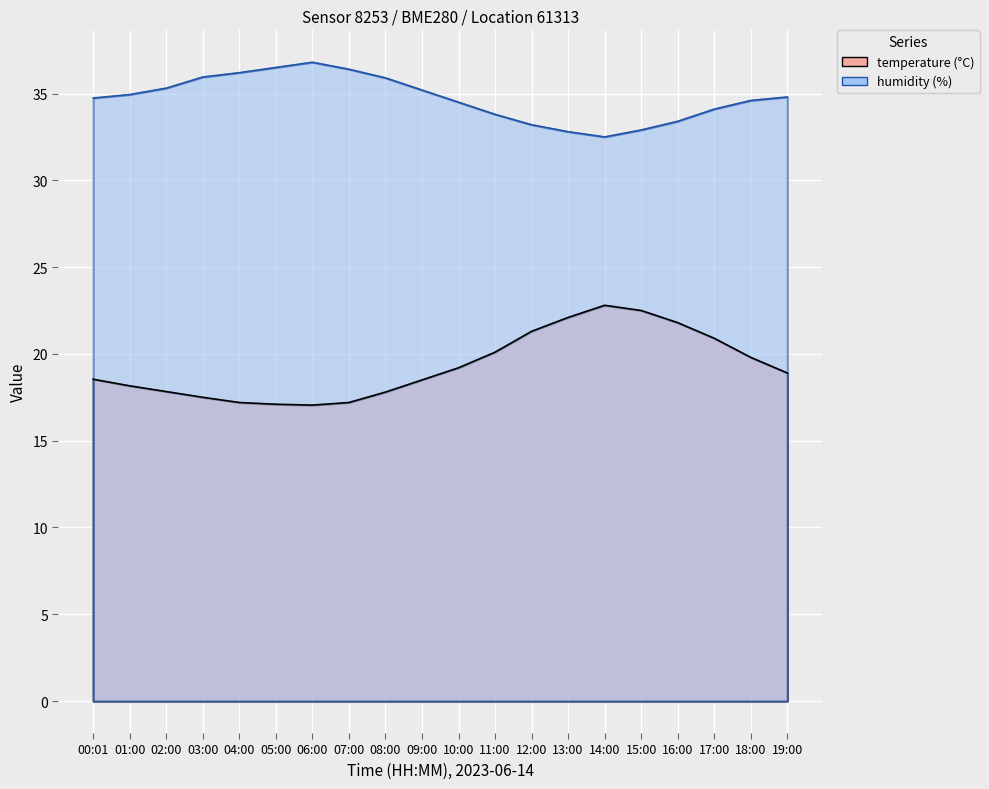

At which label does humidity first exceed 34?

00:01